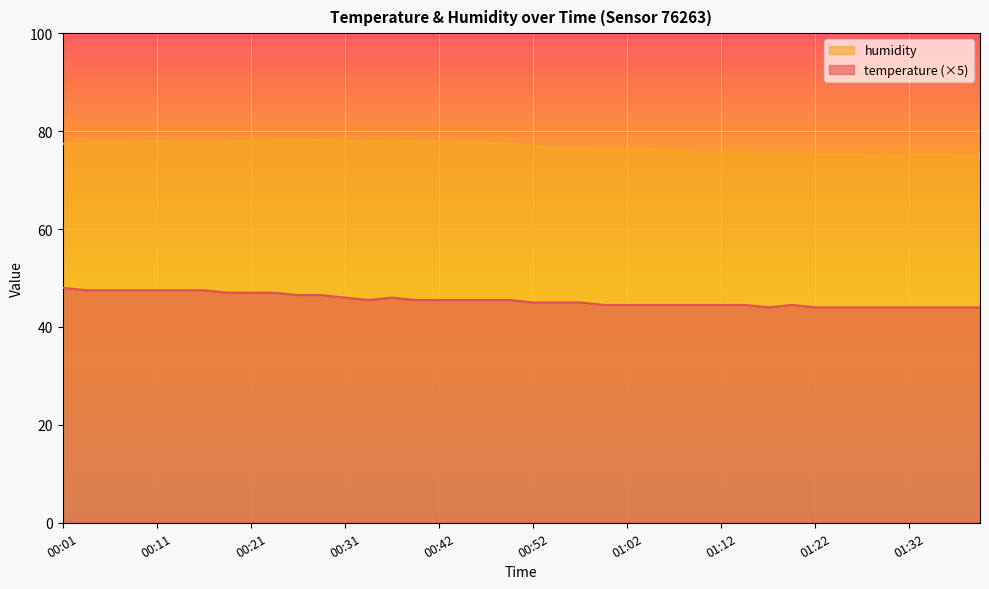

How many interior local valleys does the temperature series have?

2